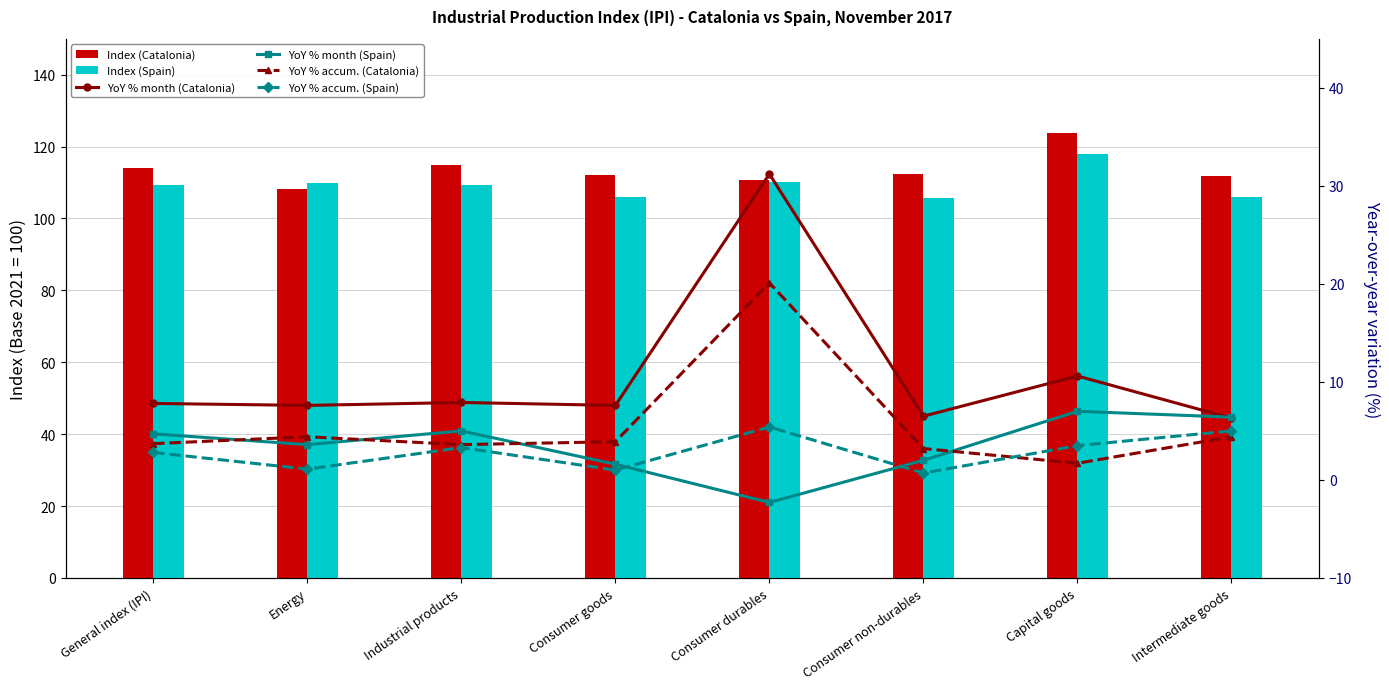

Reading left to right, extract all data points from this chart.

Index (Catalonia): General index (IPI)=114.0	Energy=108.3	Industrial products=114.8	Consumer goods=112.2	Consumer durables=110.6	Consumer non-durables=112.3	Capital goods=123.7	Intermediate goods=111.8
Index (Spain): General index (IPI)=109.4	Energy=110.0	Industrial products=109.2	Consumer goods=106.0	Consumer durables=110.1	Consumer non-durables=105.6	Capital goods=117.9	Intermediate goods=105.9
YoY % month (Catalonia): General index (IPI)=7.8	Energy=7.6	Industrial products=7.9	Consumer goods=7.6	Consumer durables=31.2	Consumer non-durables=6.5	Capital goods=10.6	Intermediate goods=6.3
YoY % month (Spain): General index (IPI)=4.7	Energy=3.6	Industrial products=5.0	Consumer goods=1.6	Consumer durables=-2.3	Consumer non-durables=2.0	Capital goods=7.0	Intermediate goods=6.4
YoY % accum. (Catalonia): General index (IPI)=3.7	Energy=4.4	Industrial products=3.6	Consumer goods=3.9	Consumer durables=20.1	Consumer non-durables=3.2	Capital goods=1.7	Intermediate goods=4.4
YoY % accum. (Spain): General index (IPI)=2.8	Energy=1.1	Industrial products=3.3	Consumer goods=1.0	Consumer durables=5.4	Consumer non-durables=0.7	Capital goods=3.5	Intermediate goods=5.0